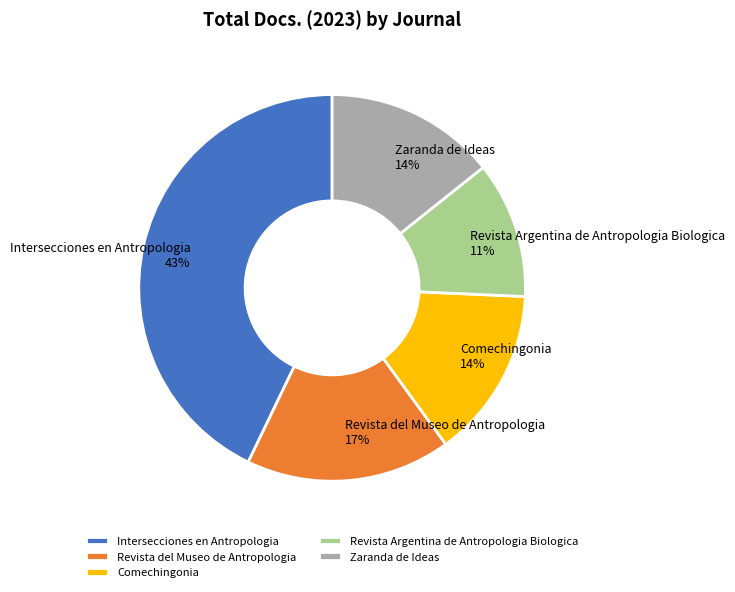

To the nearest percent, what percentage of the pie is Zaranda de Ideas?

14%